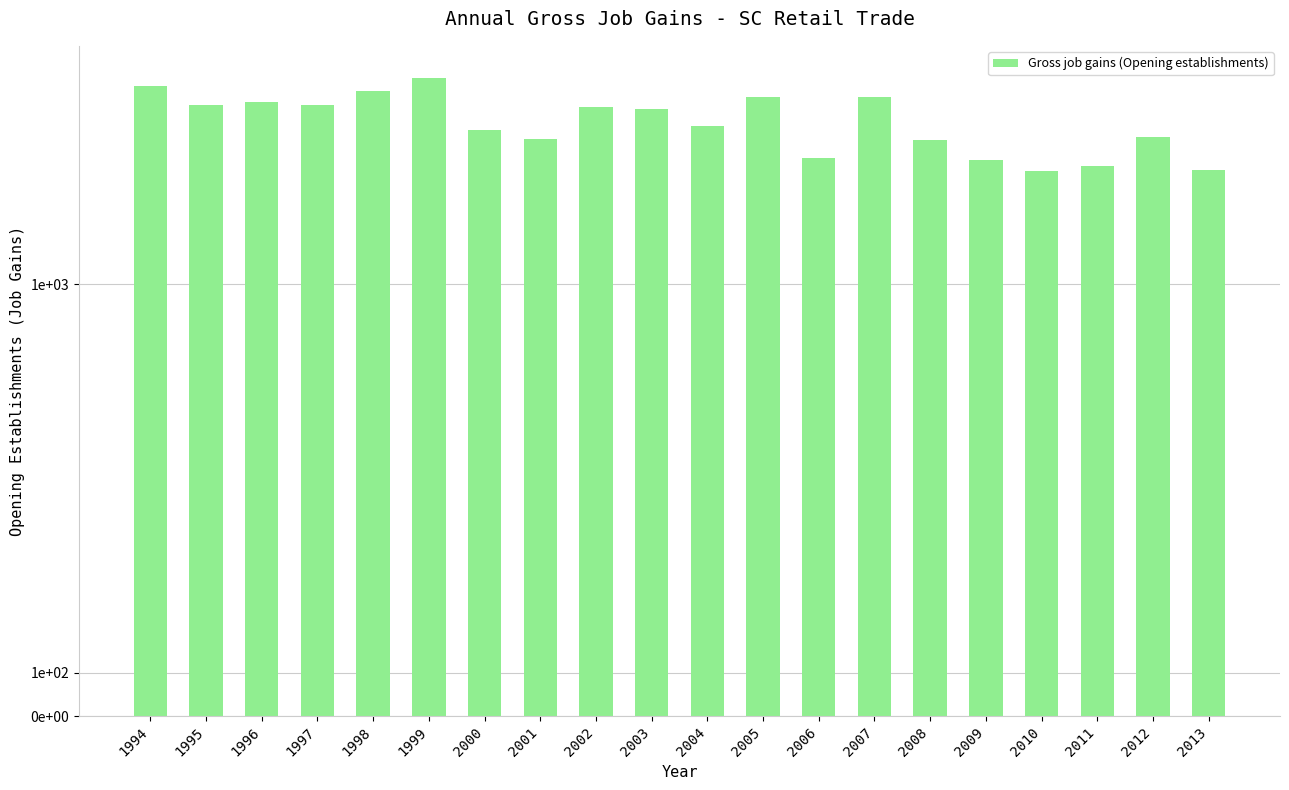

Rank the categories by value from highest to lowest.

1999, 1994, 1998, 2007, 2005, 1996, 1995, 1997, 2002, 2003, 2004, 2000, 2012, 2001, 2008, 2006, 2009, 2011, 2013, 2010